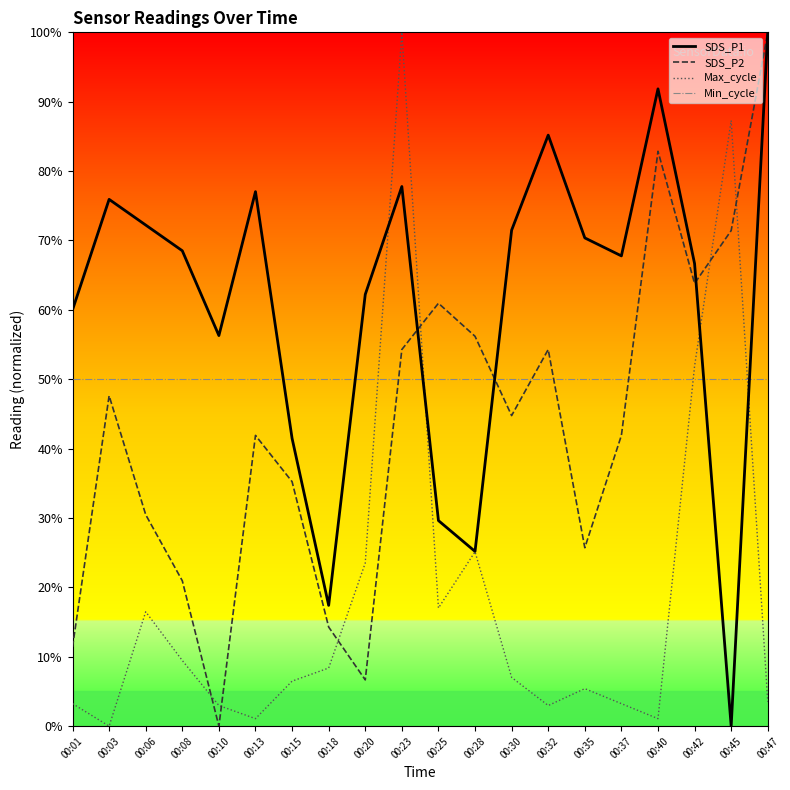

Is it true that SDS_P2 equals 11.4 at 00:01?

True